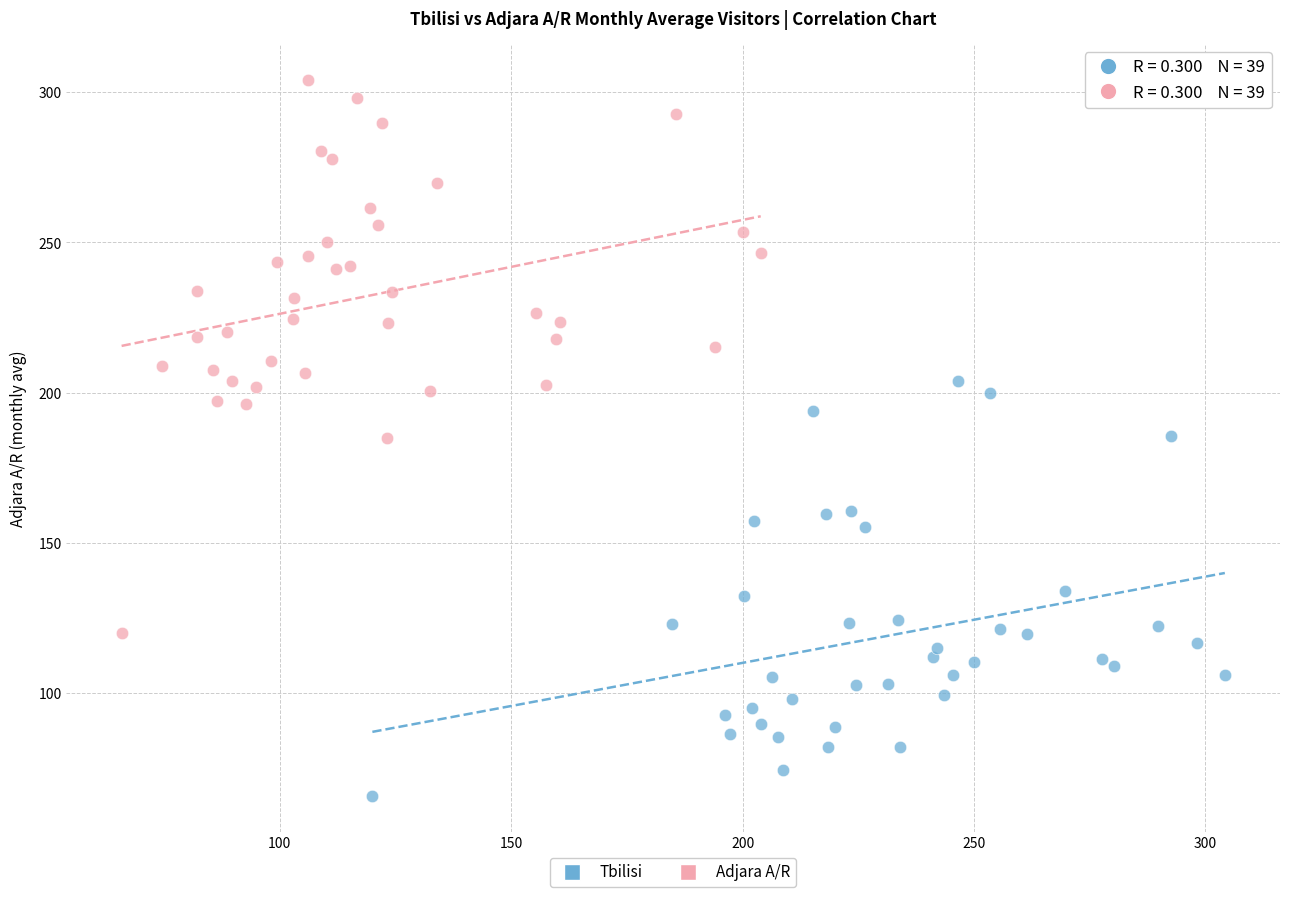

Which series has the widest spread of Y values?

Adjara A/R